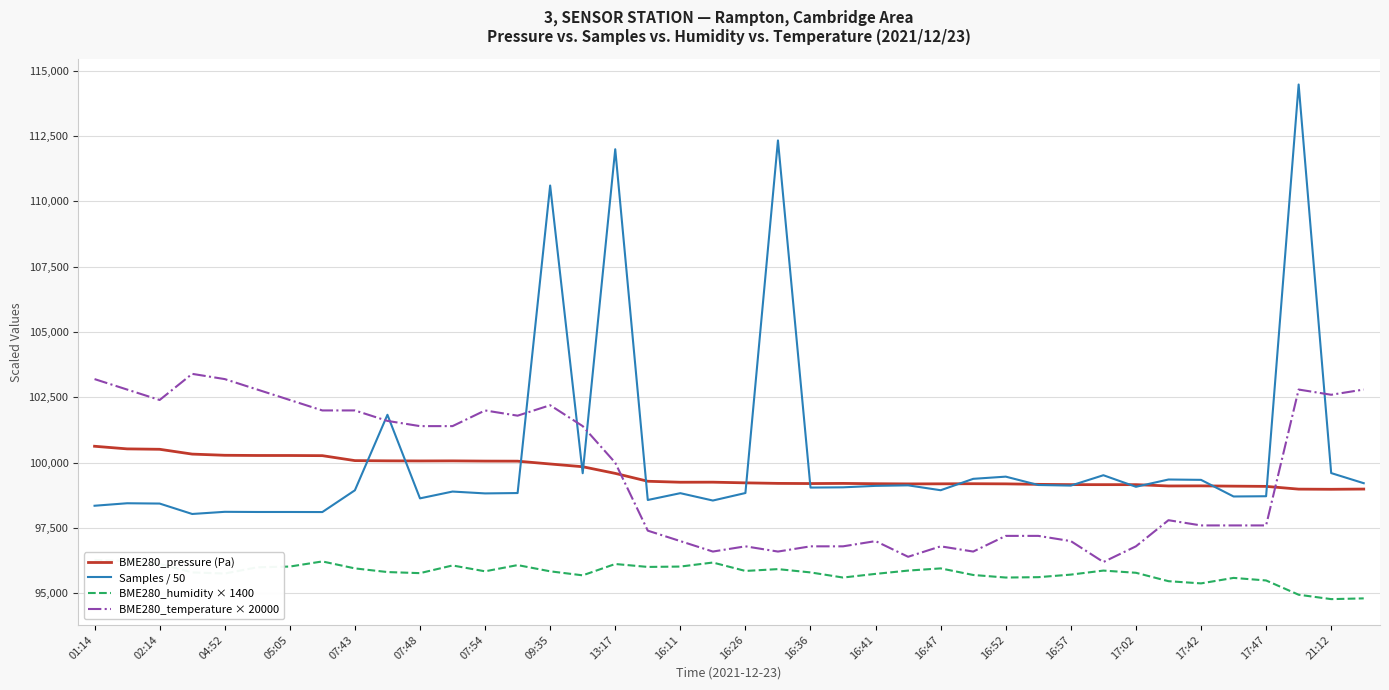

How many intersections are there between BME280_temperature × 20000 and BME280_pressure (Pa)?

2